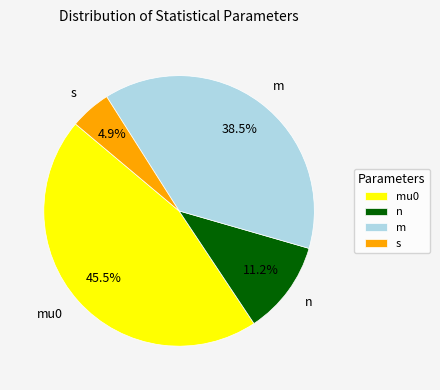

Count the number of slices in the pie.

4